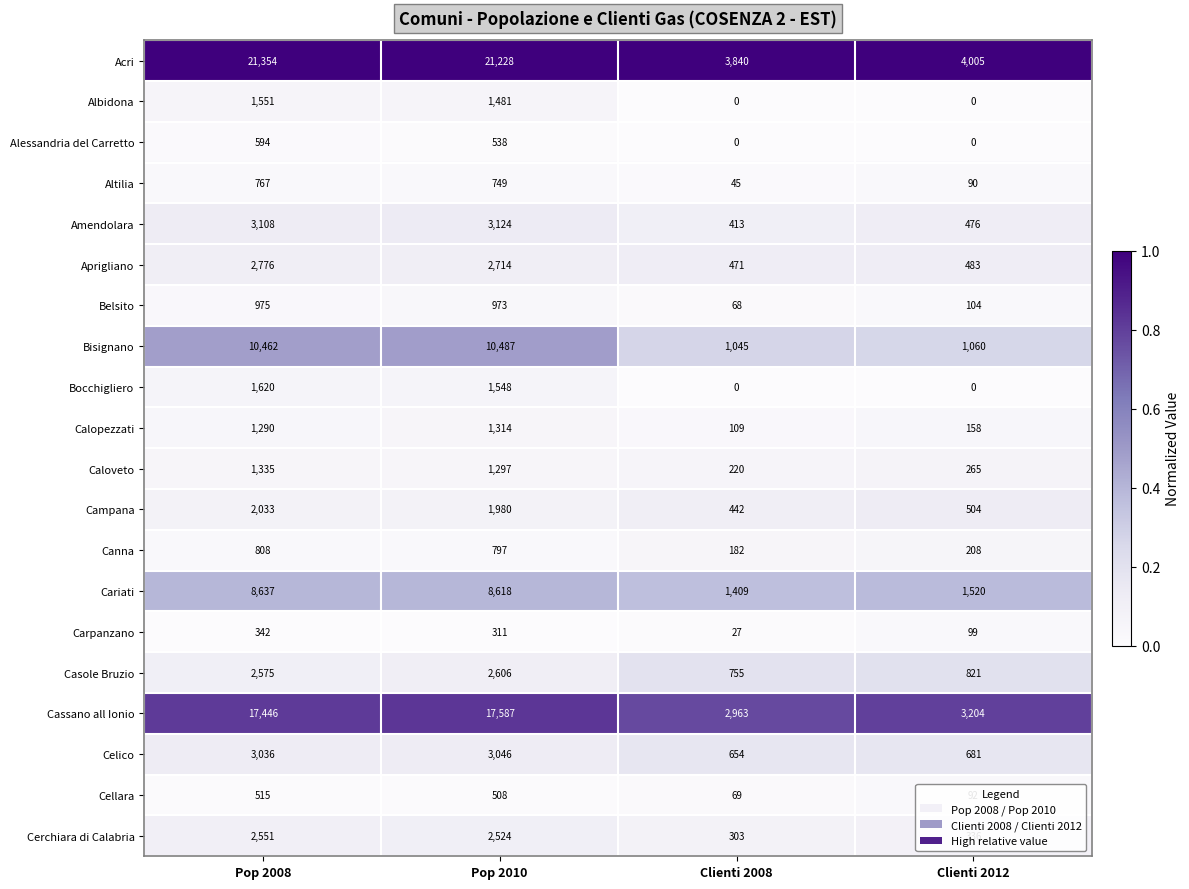

What is the maximum value for Campana?

2033